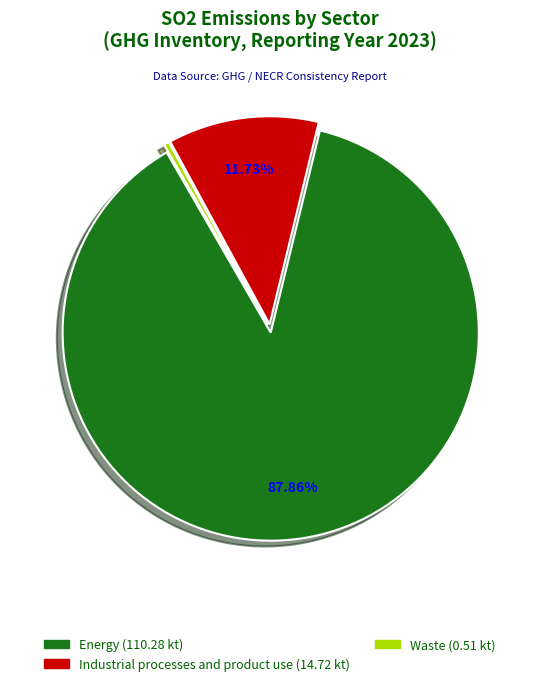

Is there a majority slice in this chart?

Yes